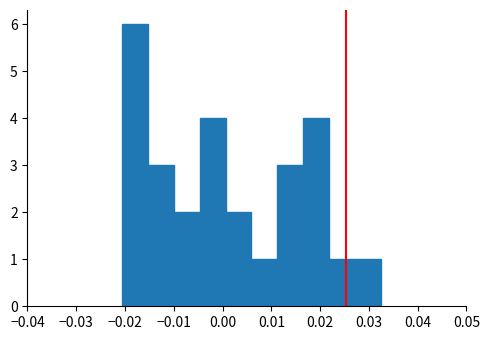

How tall is the bar that spans -0.015 to -0.010 on the x-axis? Neither the bar edges nor the heights are printed on the chart, so give them approximately, as read against the axes.

3